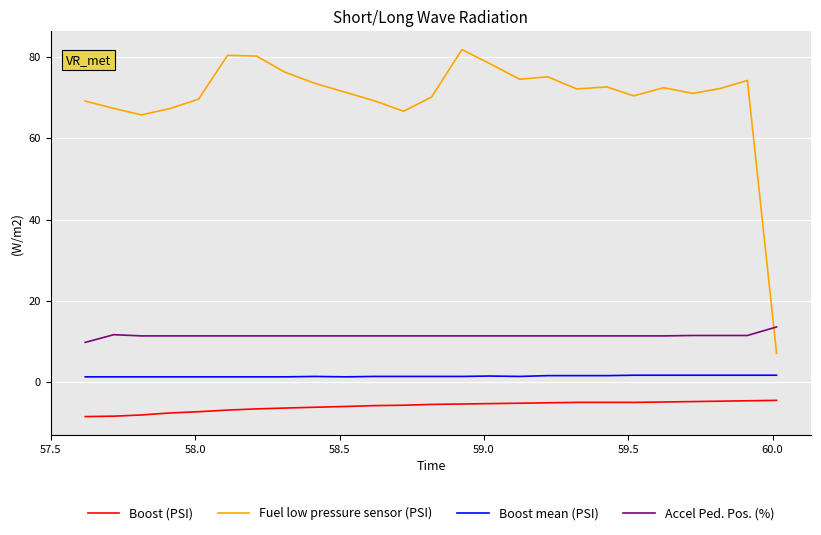

List the series in order of their peak value, highest first.

Fuel low pressure sensor (PSI), Accel Ped. Pos. (%), Boost mean (PSI), Boost (PSI)